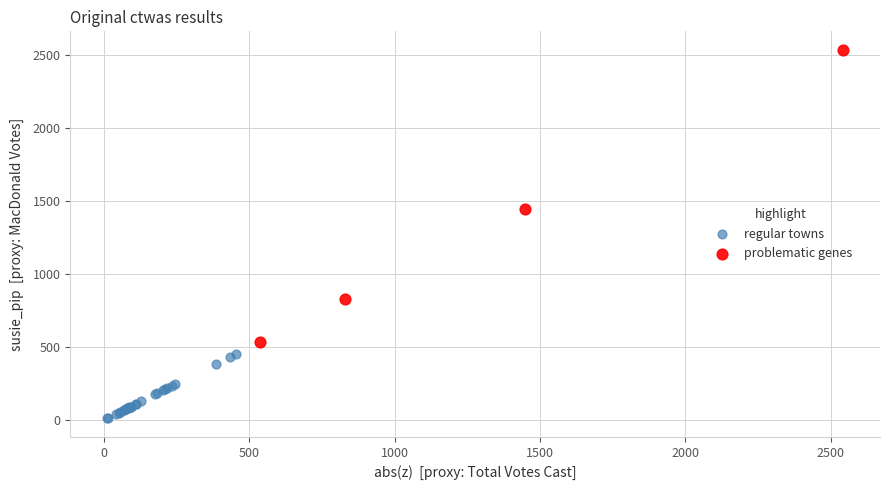

Which series contains the lowest Y value?

regular towns